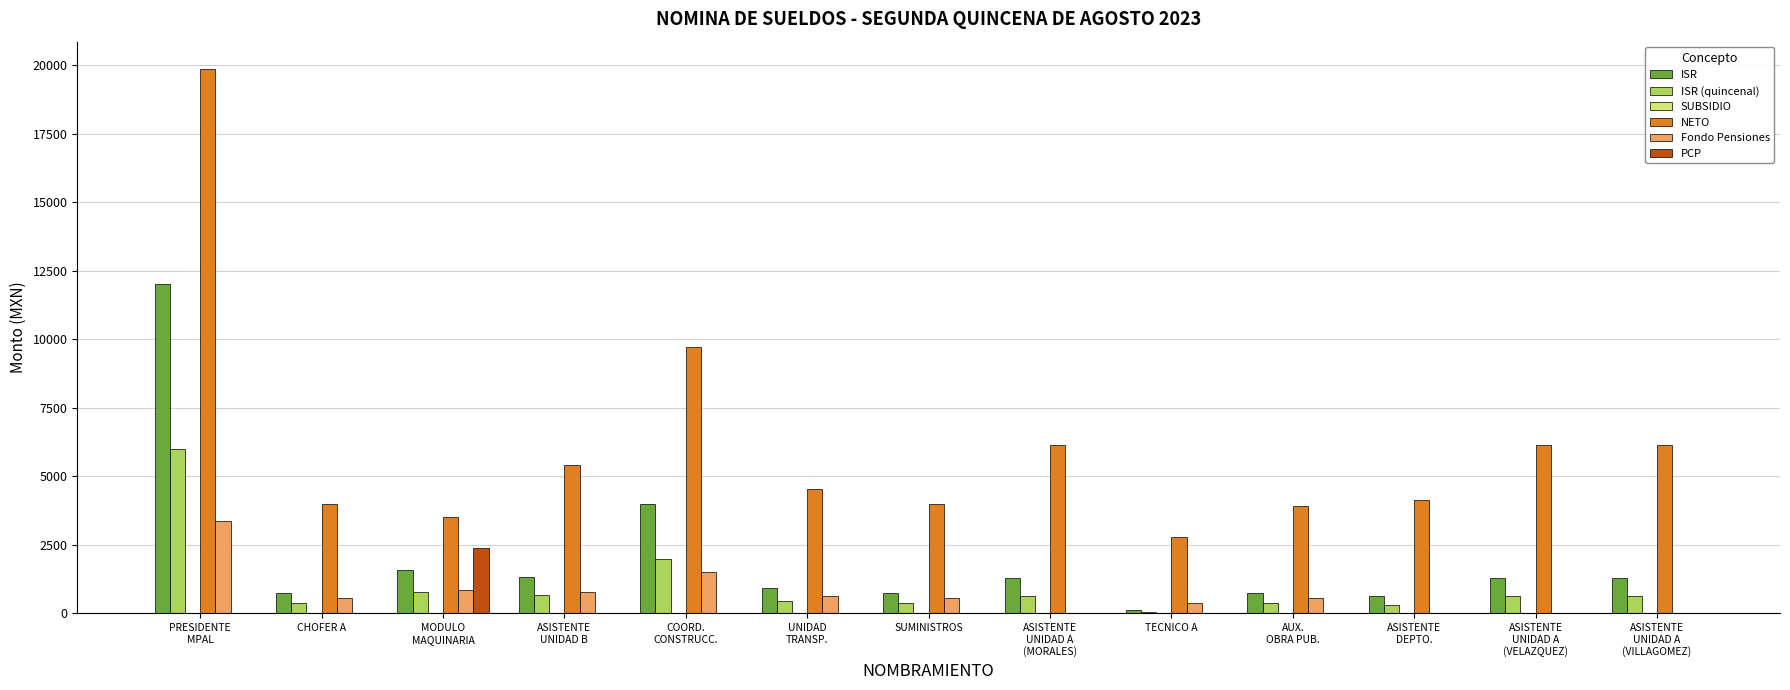

Are the bars grouped side by side (vs. stacked)?

Yes